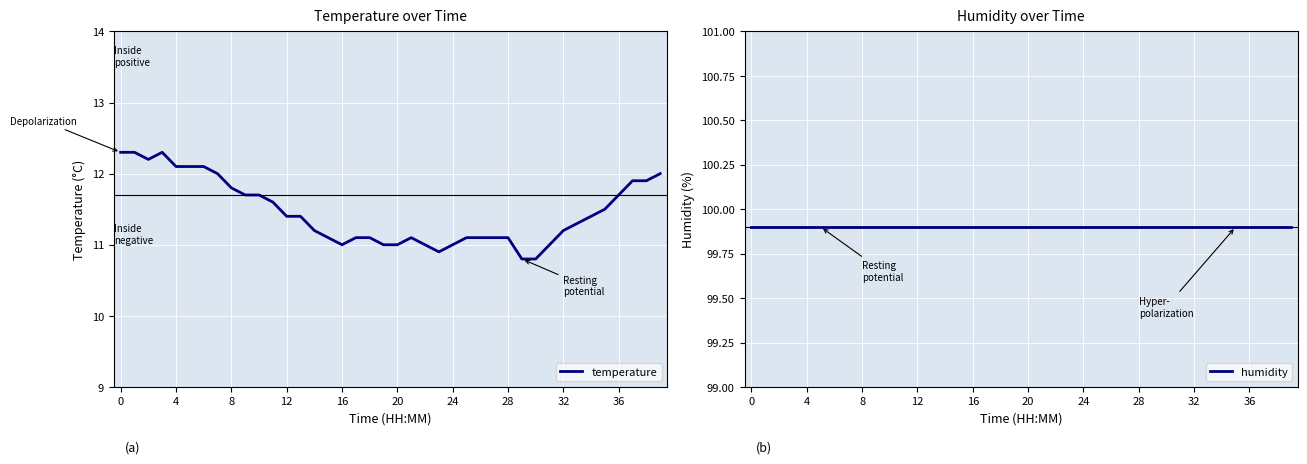

True or false: humidity and temperature cross at least once.

False